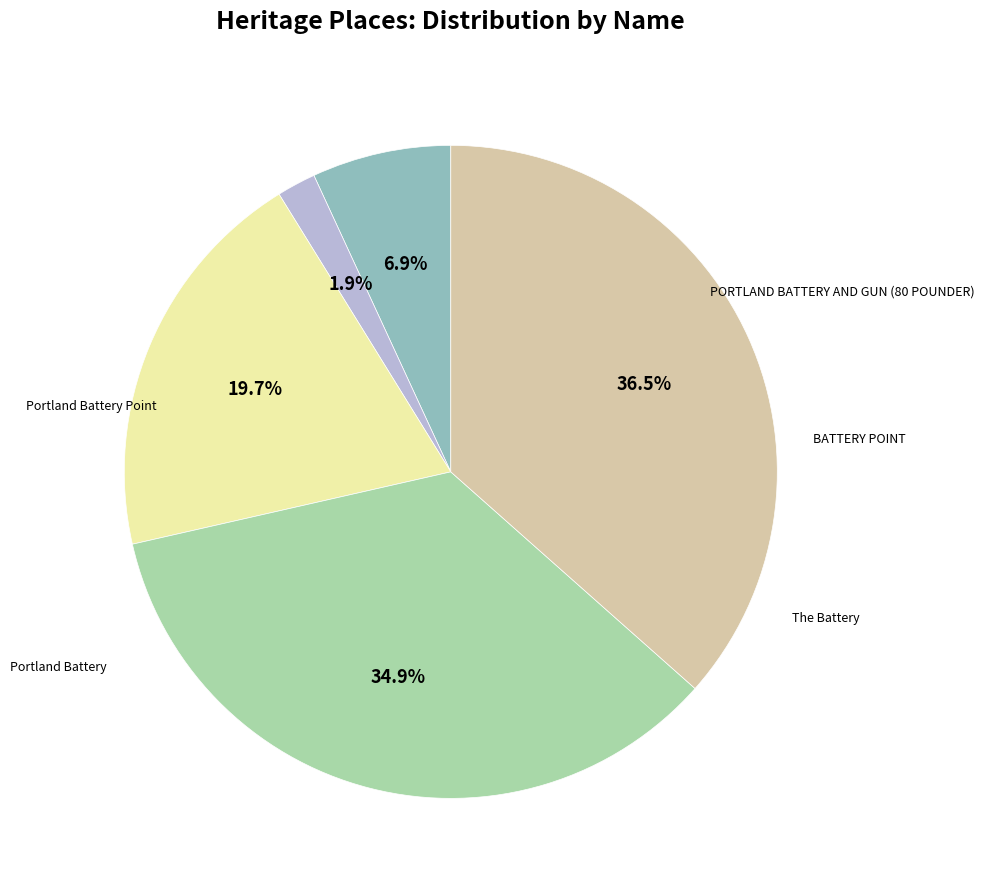

Is there any slice that represents more than half of the pie?

No